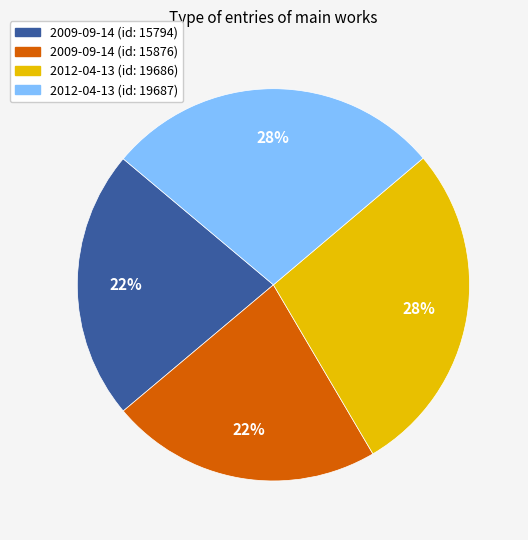

True or false: 2009-09-14 (id: 15794) accounts for 10% of the total.

False